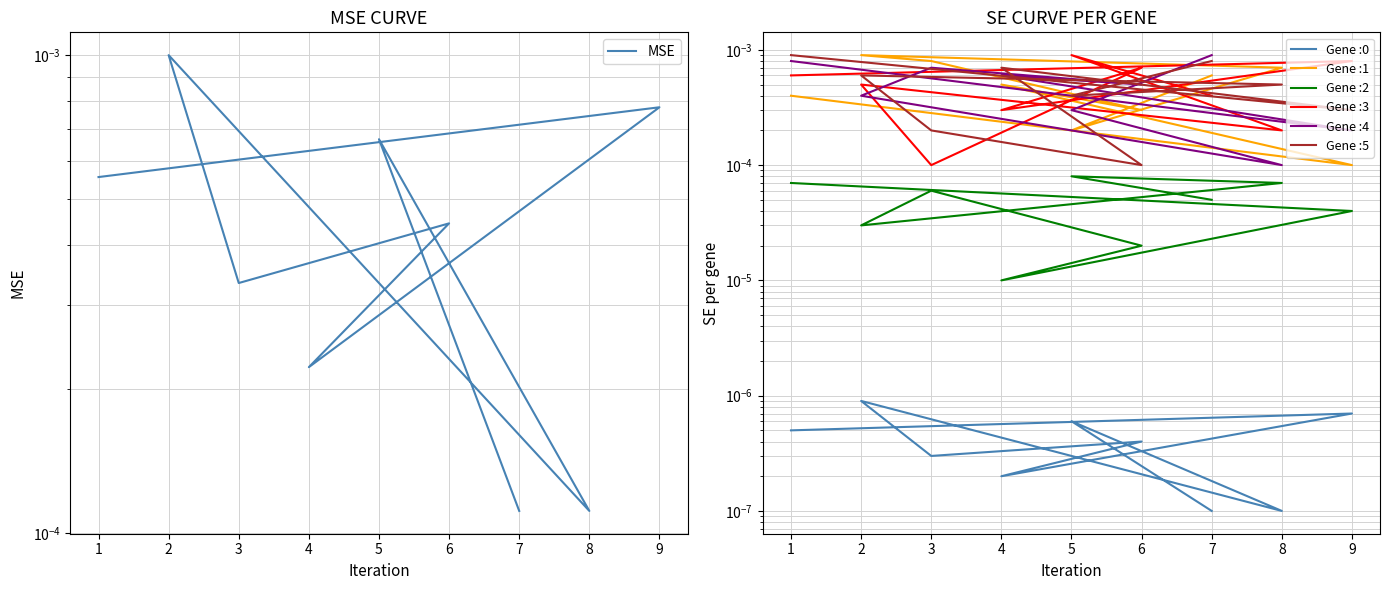

Does the chart display data point markers on the line(s)?

No